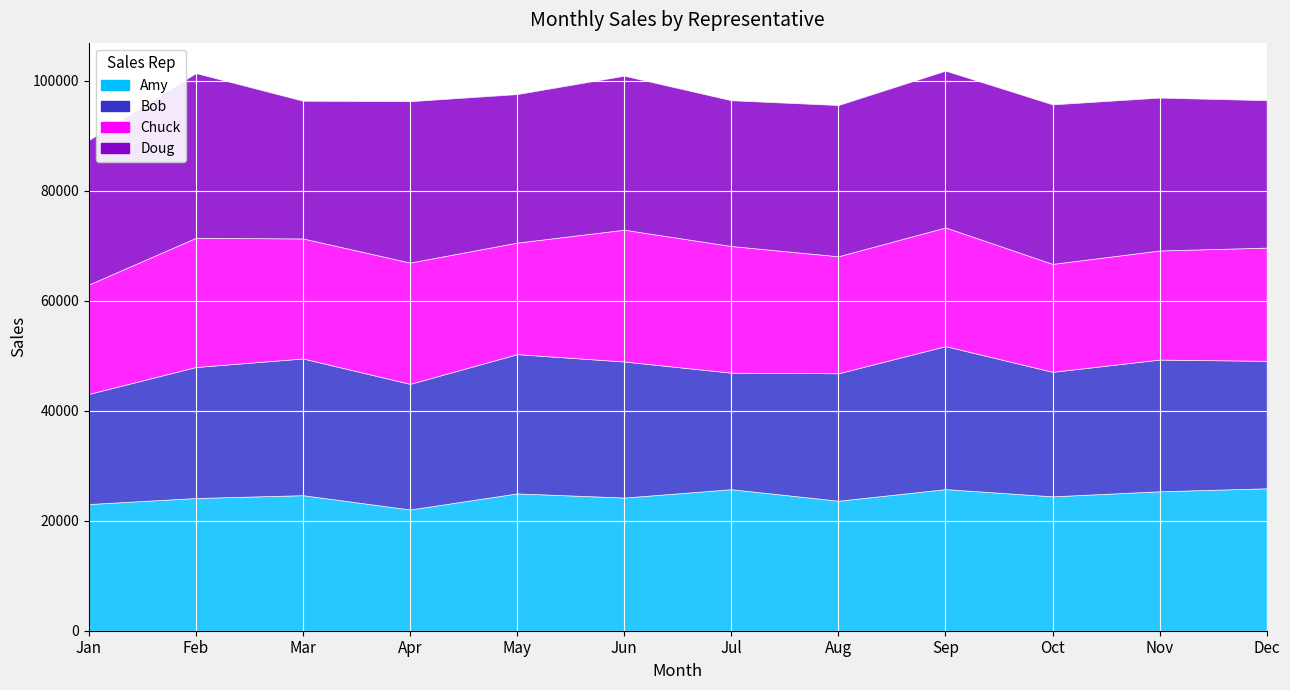

What is the value of the Bob point at the 5th from the left?

25320